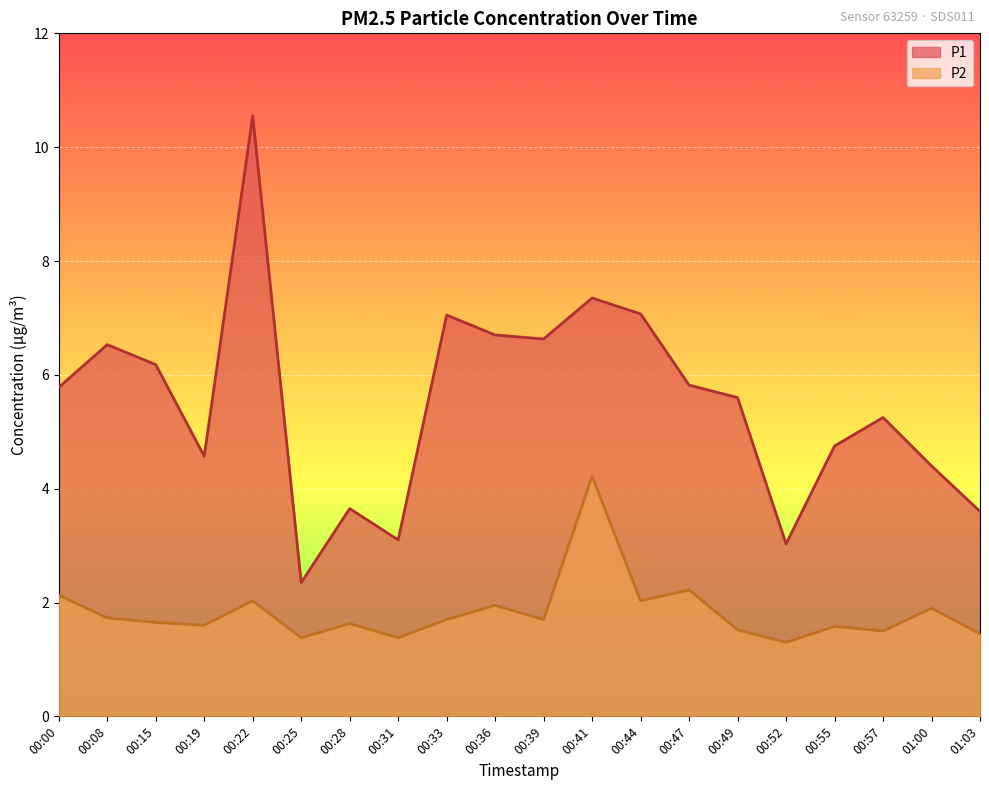

True or false: P1 has a value of 10.6 at 00:44.

False